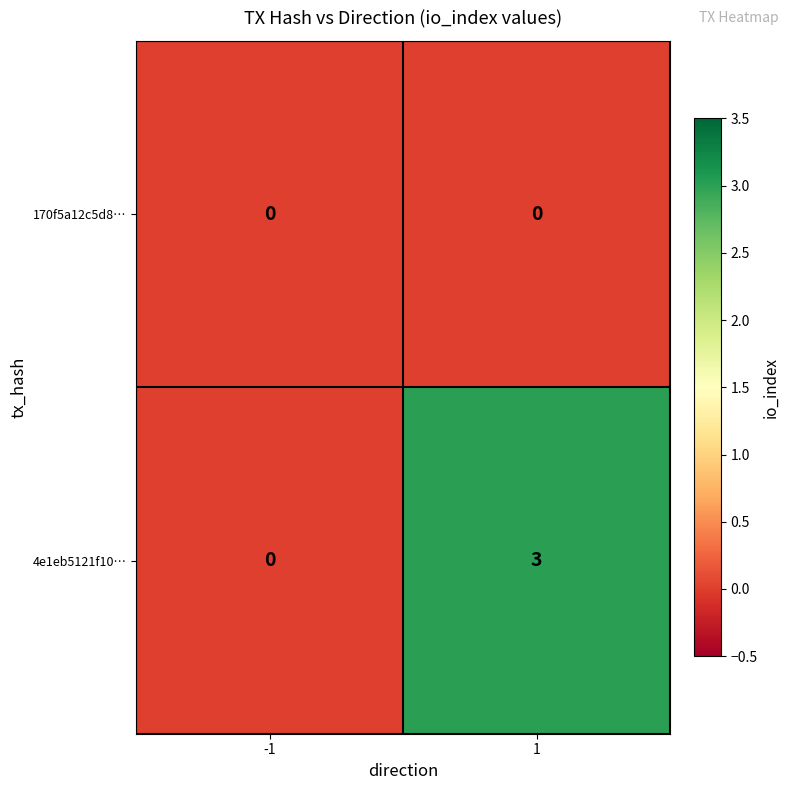

What is the difference between the highest and lowest values at 1?

3